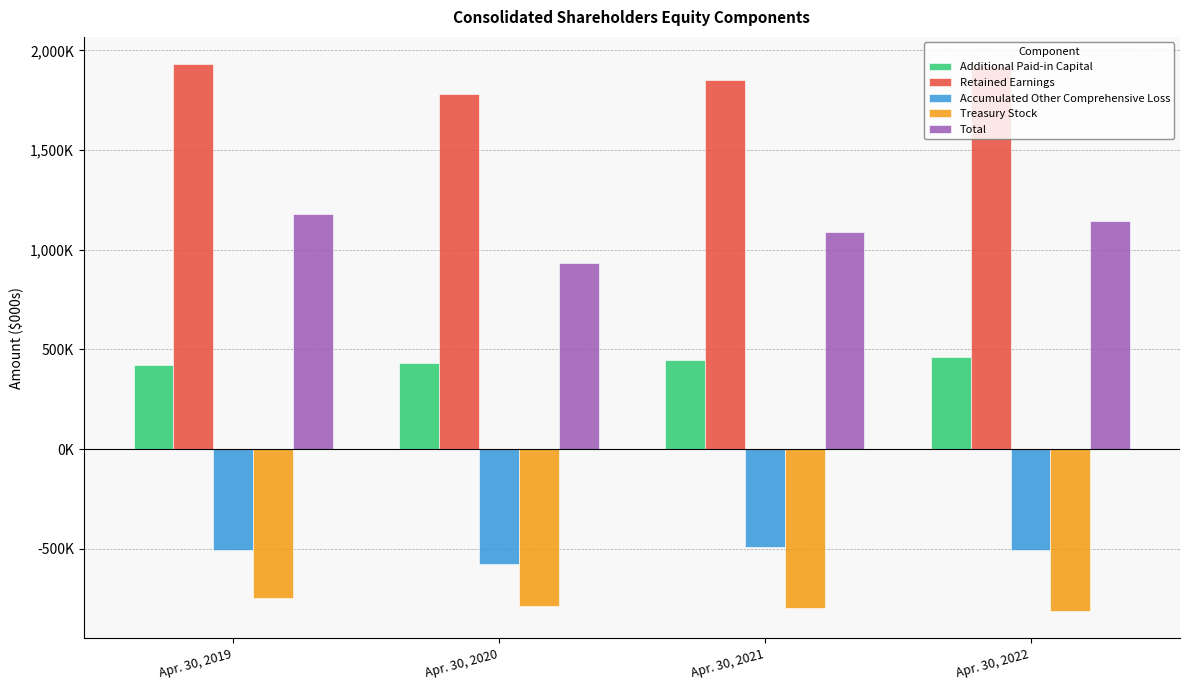

The Treasury Stock series shows -813224 at Apr. 30, 2022. True or false?

True